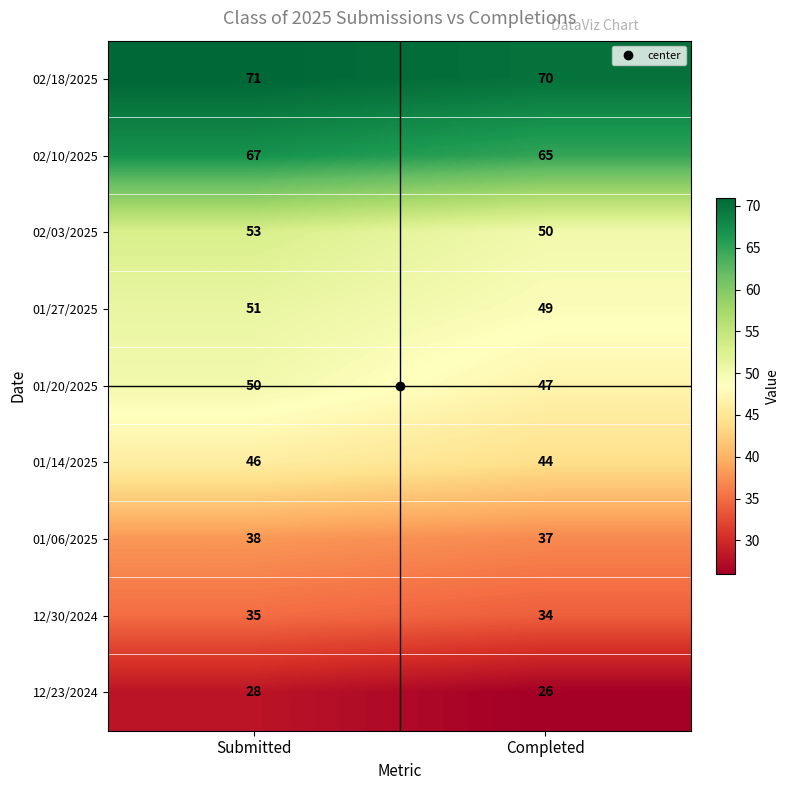

What is the sum of the 01/06/2025 values at Completed and Submitted?

75